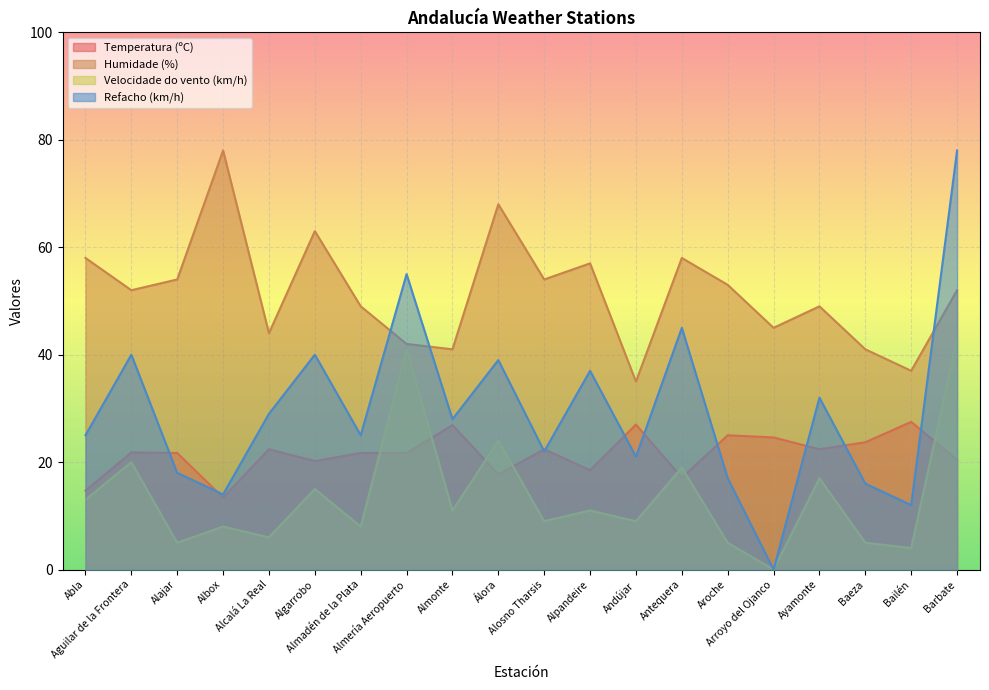

The value of Temperatura (ºC) at Antequera is 17.1. True or false?

True